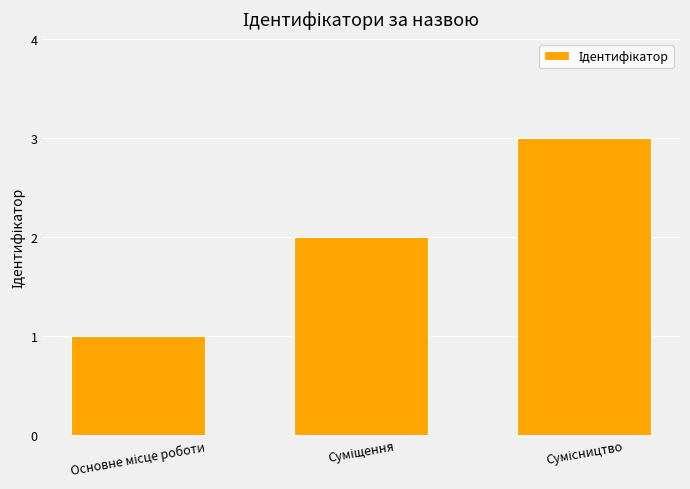

Are the bars horizontal?

No